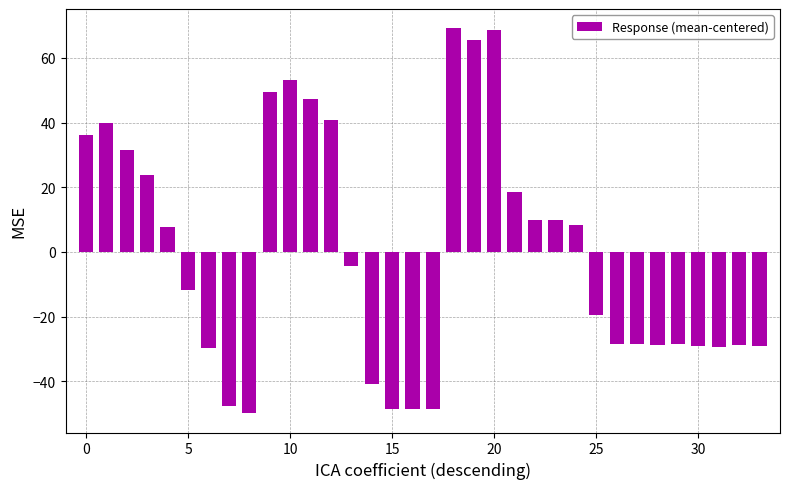

What is the smallest value displayed?

-49.9